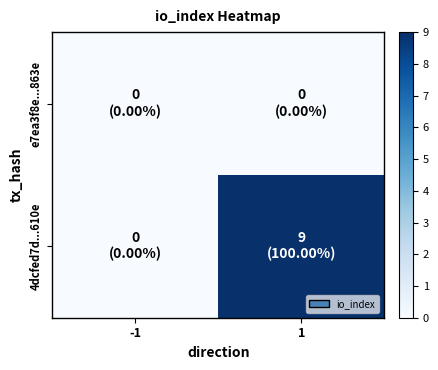

Which category has the lowest value across all series?

-1